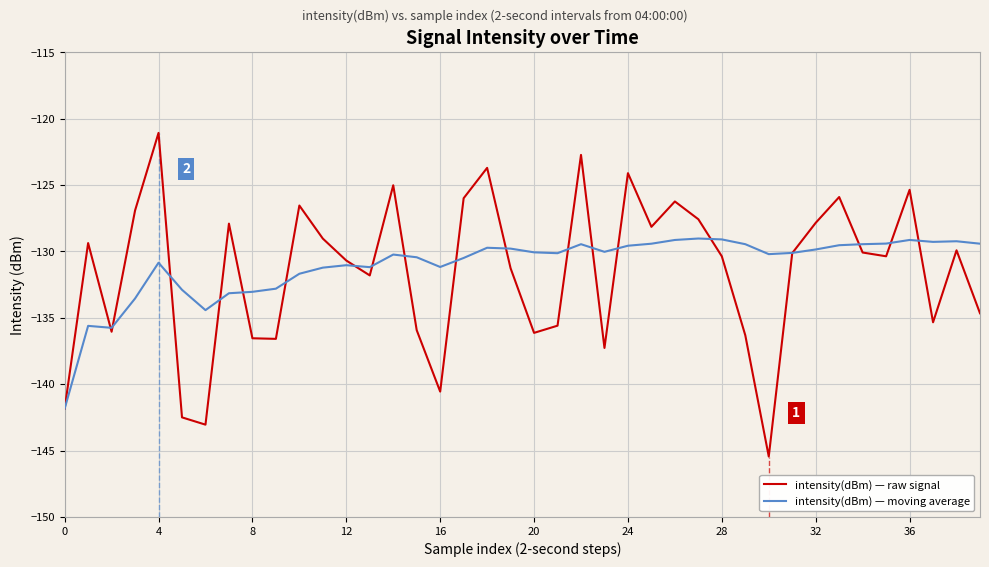

What is the minimum value for intensity(dBm) — moving average?

-141.8